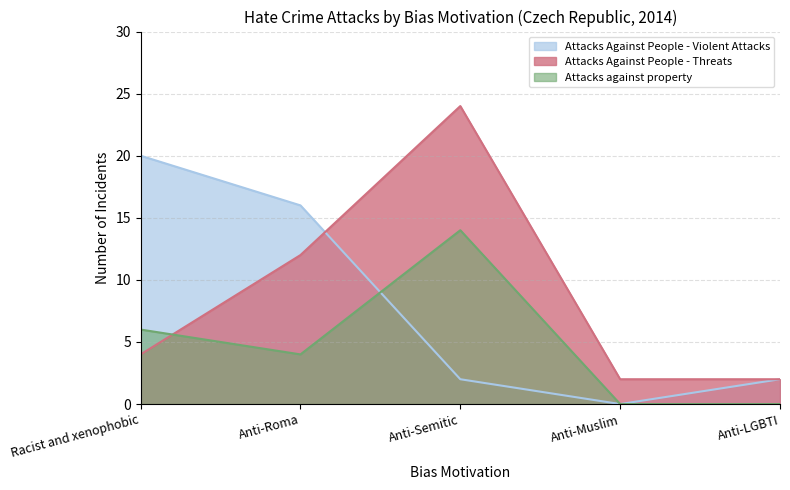

Which series changed the most between Anti-Roma and Anti-Muslim?

Attacks Against People - Violent Attacks